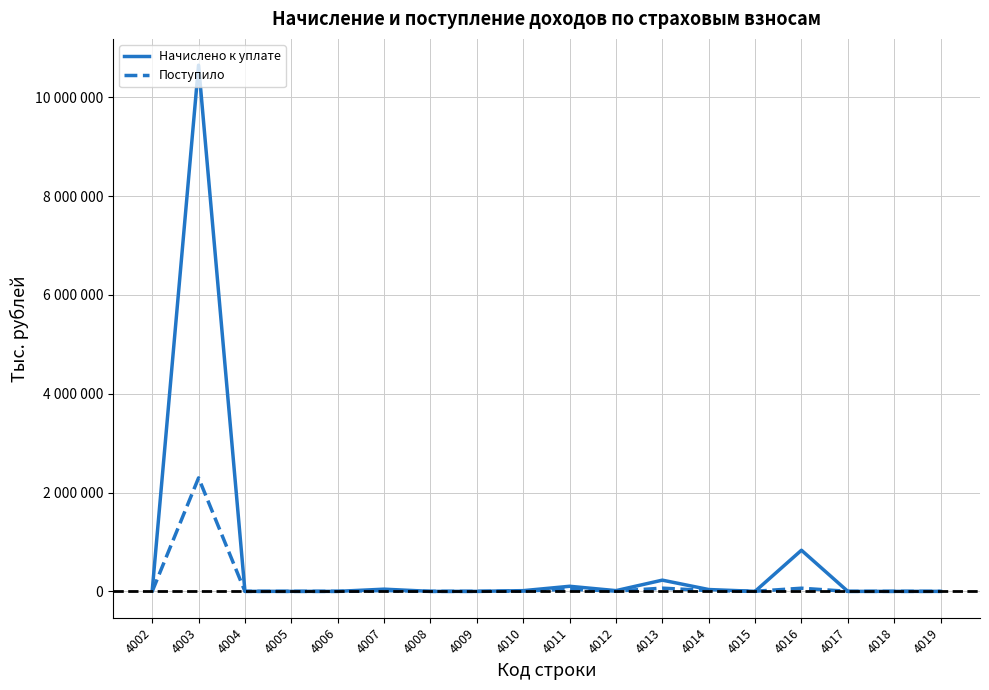

Which series has the widest spread of values?

Начислено к уплате